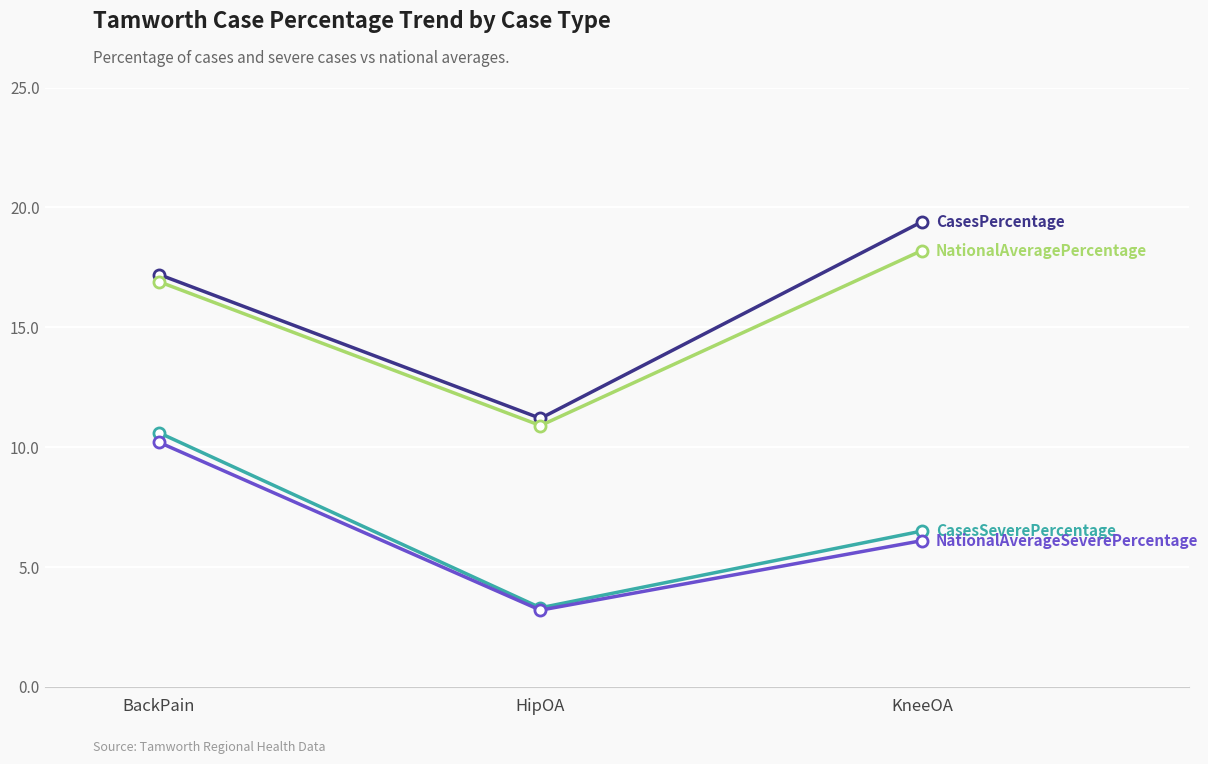

What is the smallest value displayed?

3.2